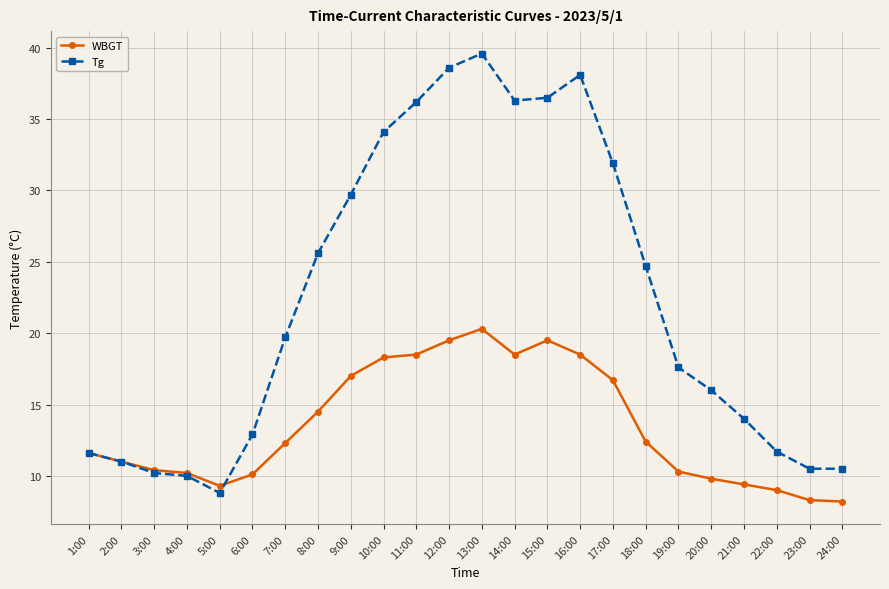

At which category is the sum across all series the highest?

13:00